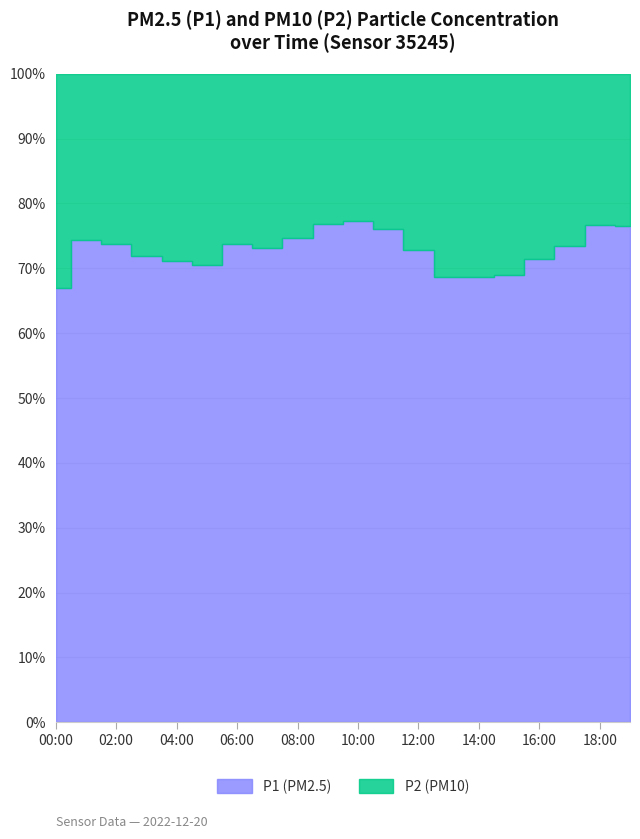

Which has a higher value, 13:00 or 17:00?

17:00